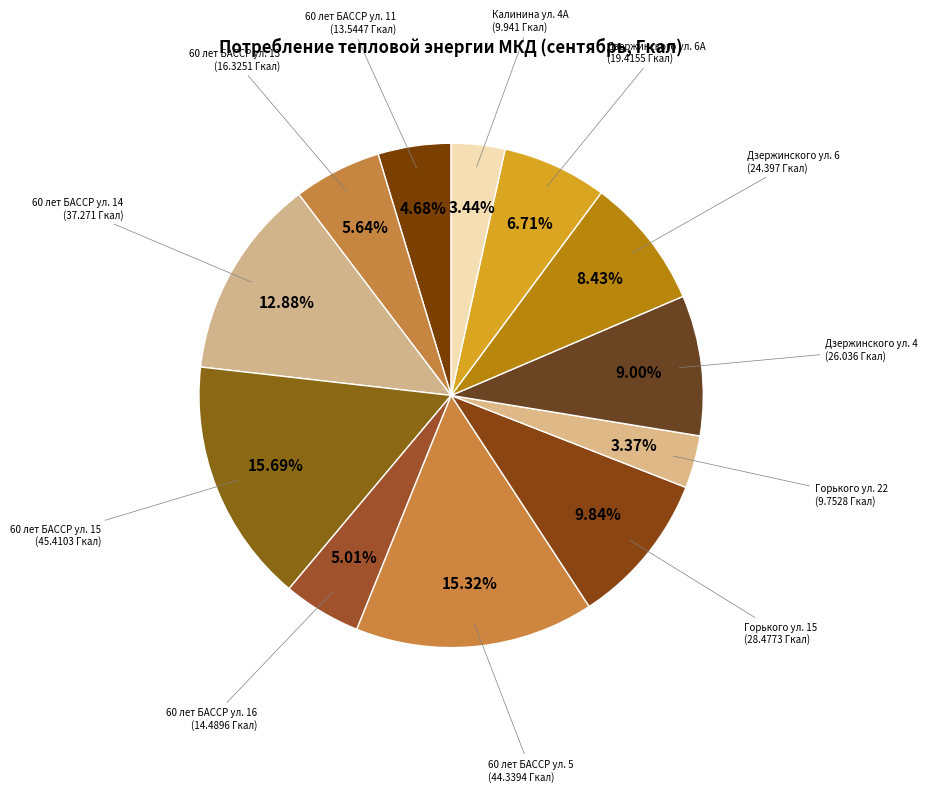

Is it true that Горького ул. 22 is 3% of the pie?

True